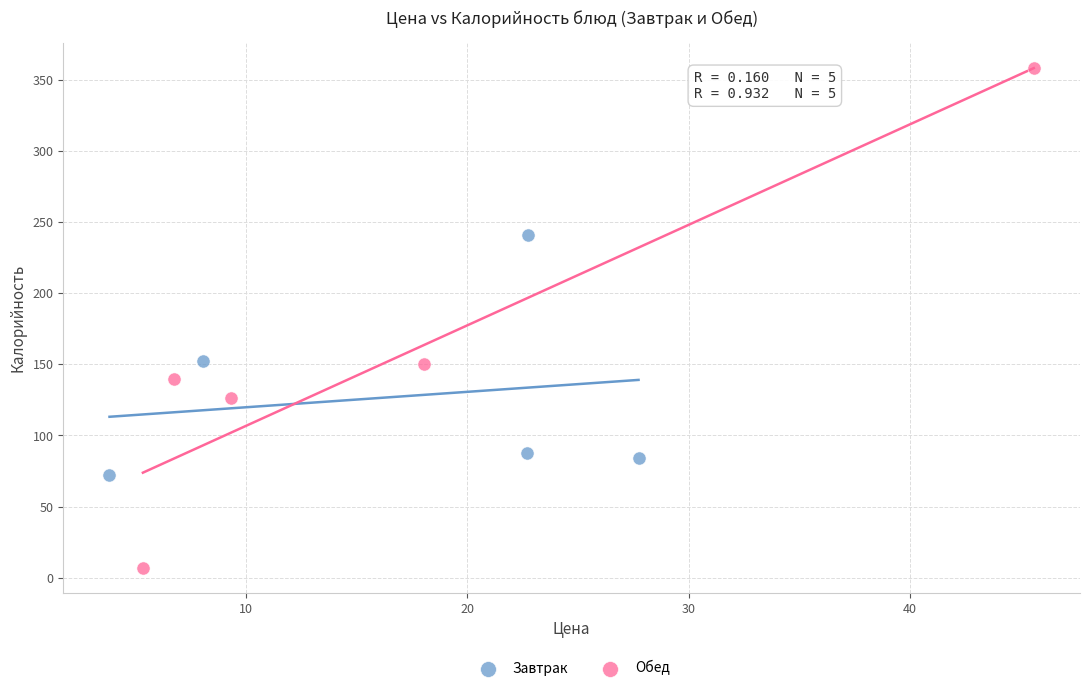

Which series has the widest spread of Y values?

Обед